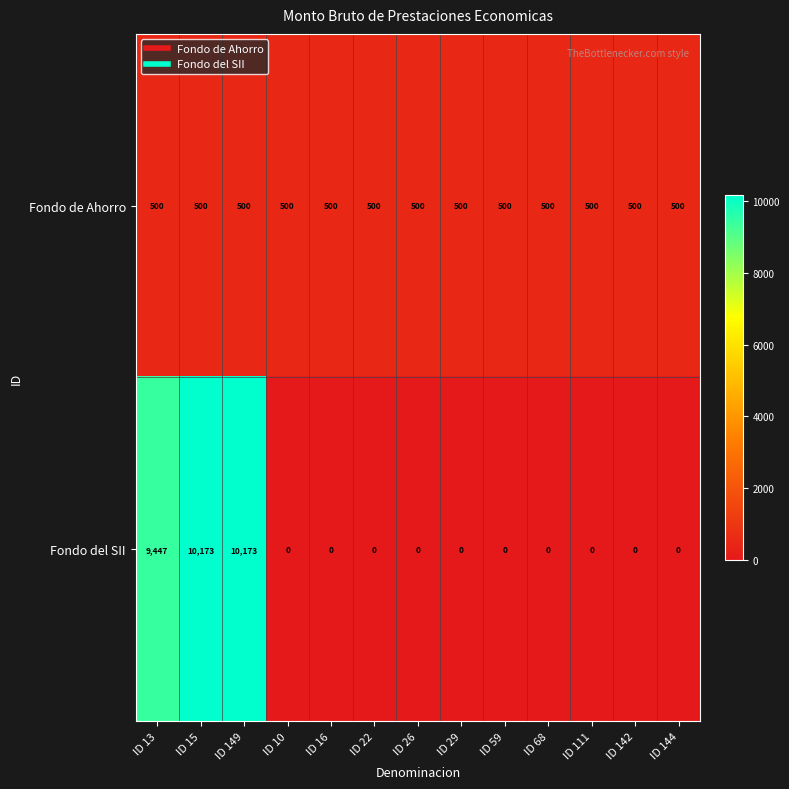

At how many categories does at least one series exceed 3865?

3